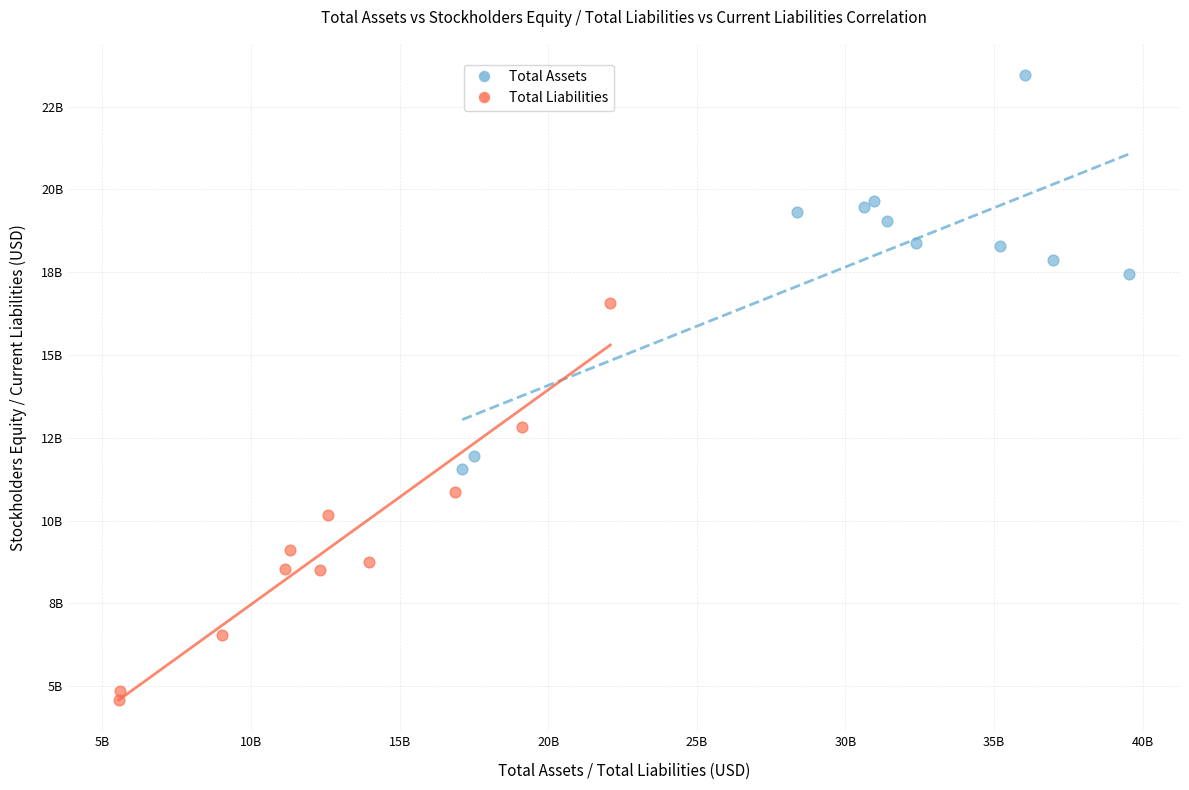

What are all the series names shown in the legend?

Total Assets, Total Liabilities